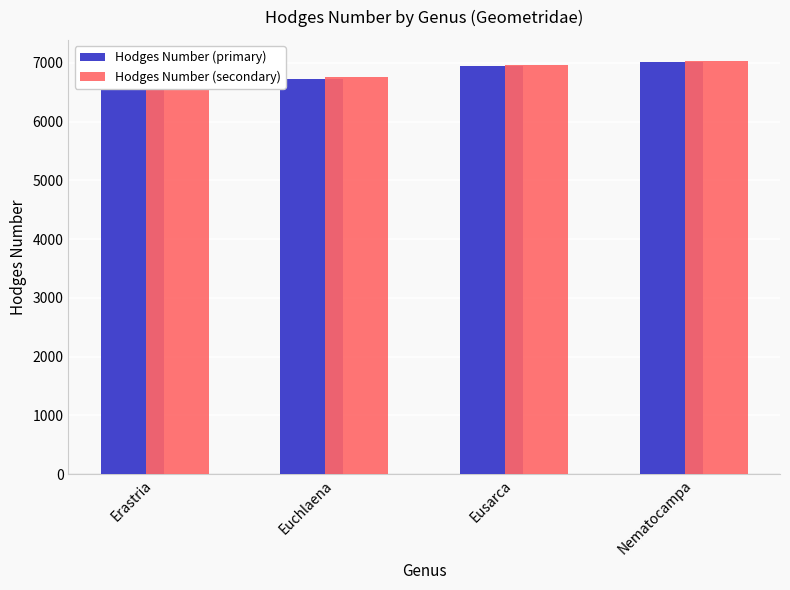

Which category has the highest value across all series?

Nematocampa